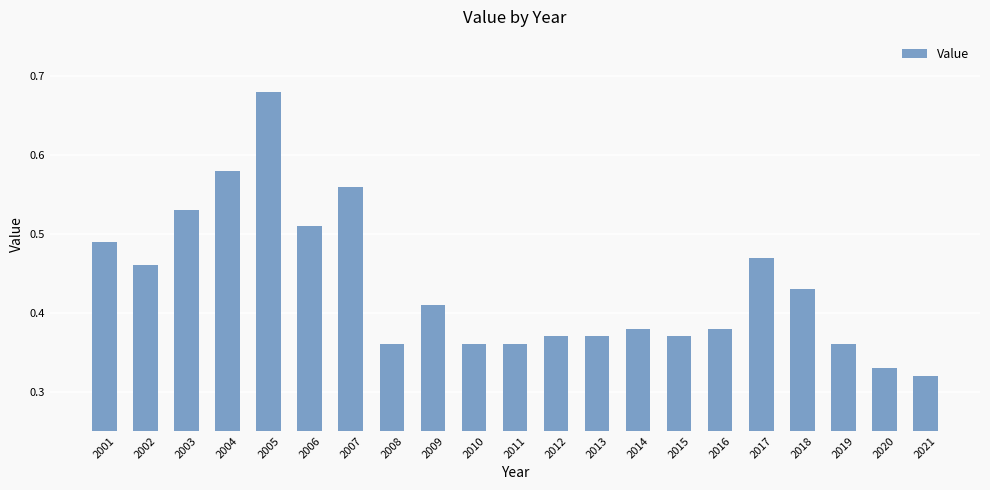

What is the sum of the values at 2003 and 2011?

0.9